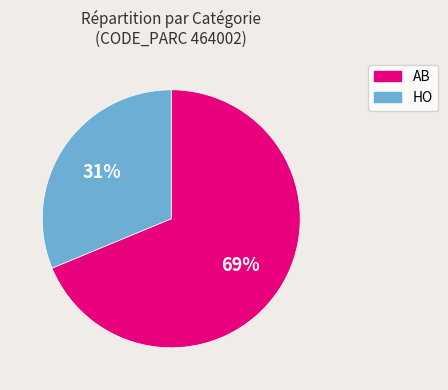

Does HO account for over 50% of the chart?

No